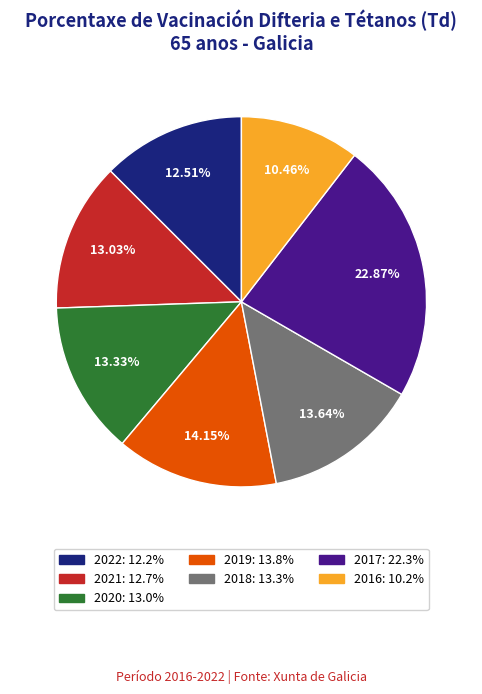

To the nearest percent, what is the difference between the largest and smallest slice percentages?

12%